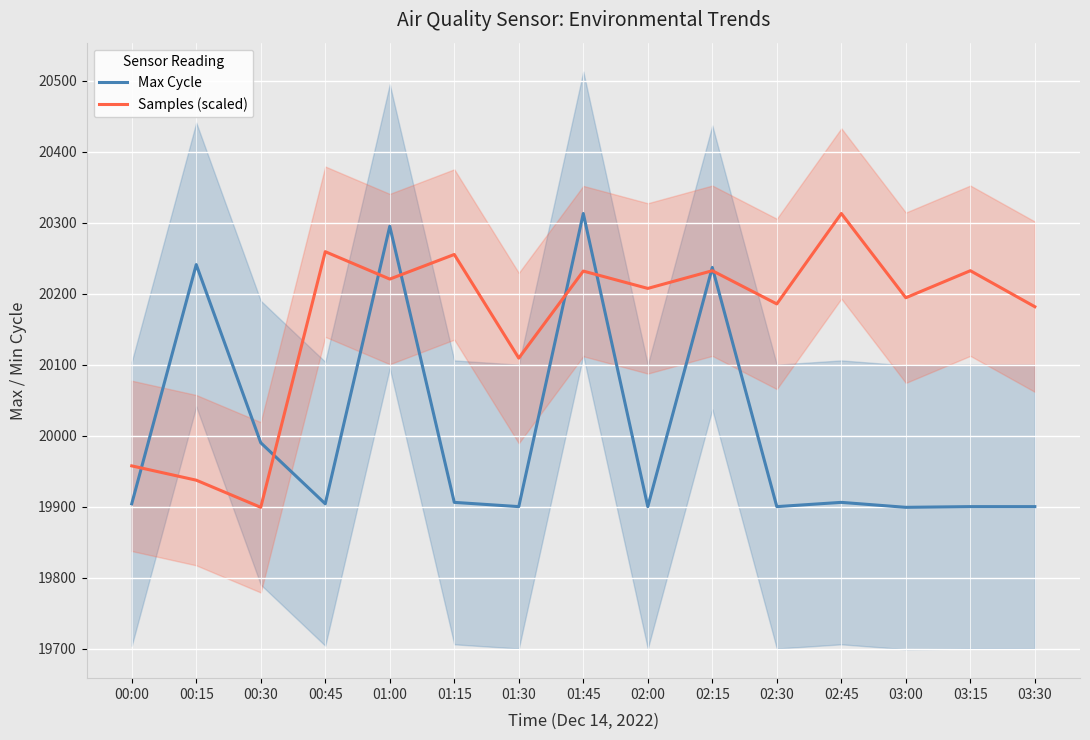

Is it true that Samples (scaled) equals 6627.7 at 03:30?

False